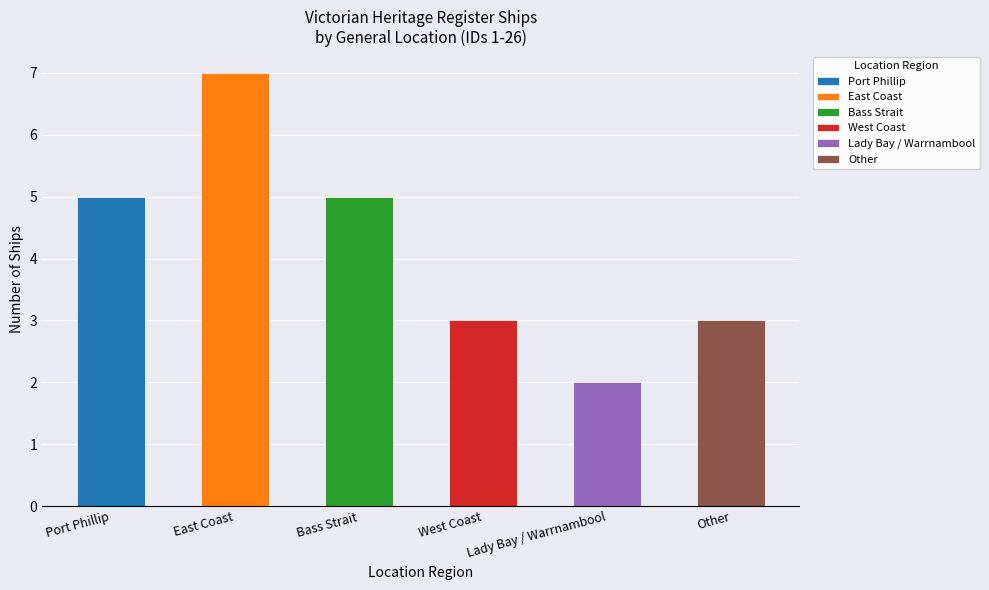

List the labels in order of value, smallest first.

Lady Bay / Warrnambool, West Coast, Other, Port Phillip, Bass Strait, East Coast